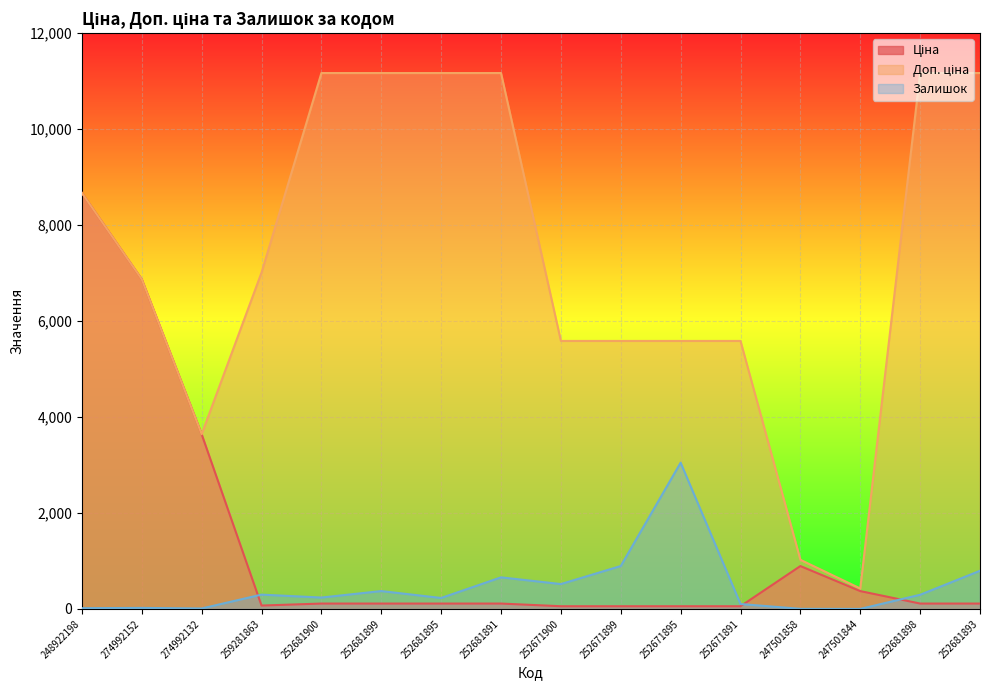

How many series are shown in this chart?

3